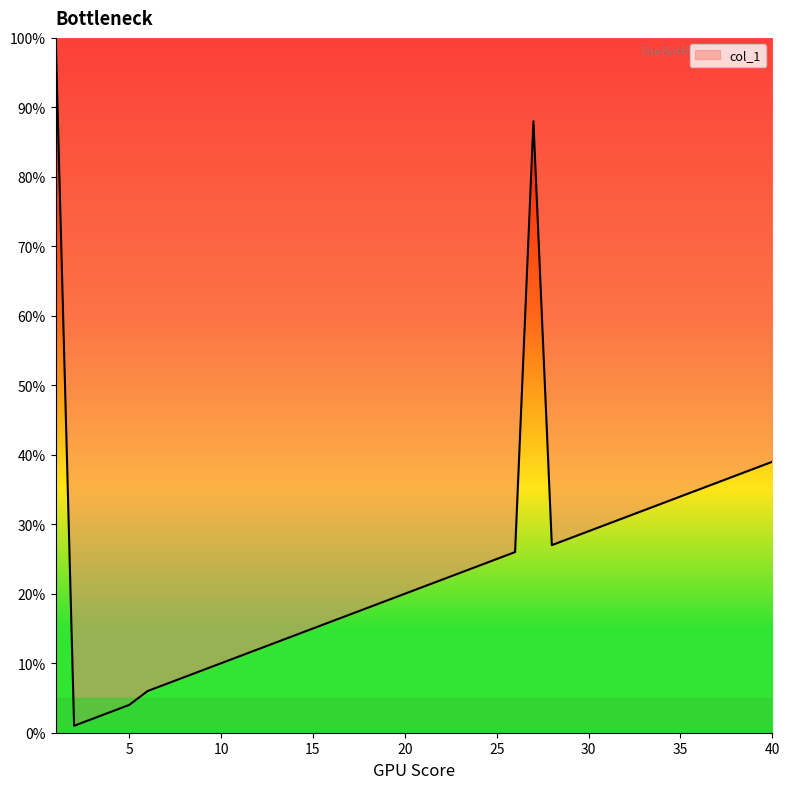

Reading right to left, extract all data points from this chart.

39.0	38.0	37.0	36.0	35.0	34.0	33.0	32.0	31.0	30.0	29.0	28.0	27.0	88.0	26.0	25.0	24.0	23.0	22.0	21.0	20.0	19.0	18.0	17.0	16.0	15.0	14.0	13.0	12.0	11.0	10.0	9.0	8.0	7.0	6.0	4.0	3.0	2.0	1.0	100.0